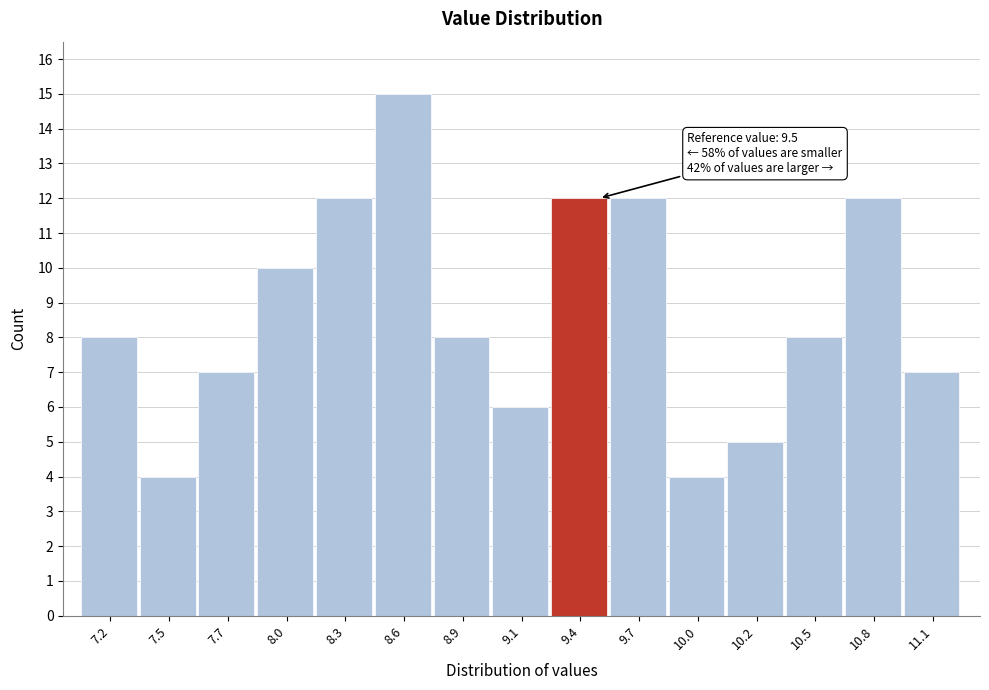

Reading left to right, list all the values displayed in this chart.

7.2=8	7.5=4	7.7=7	8.0=10	8.3=12	8.6=15	8.9=8	9.1=6	9.4=12	9.7=12	10.0=4	10.2=5	10.5=8	10.8=12	11.1=7